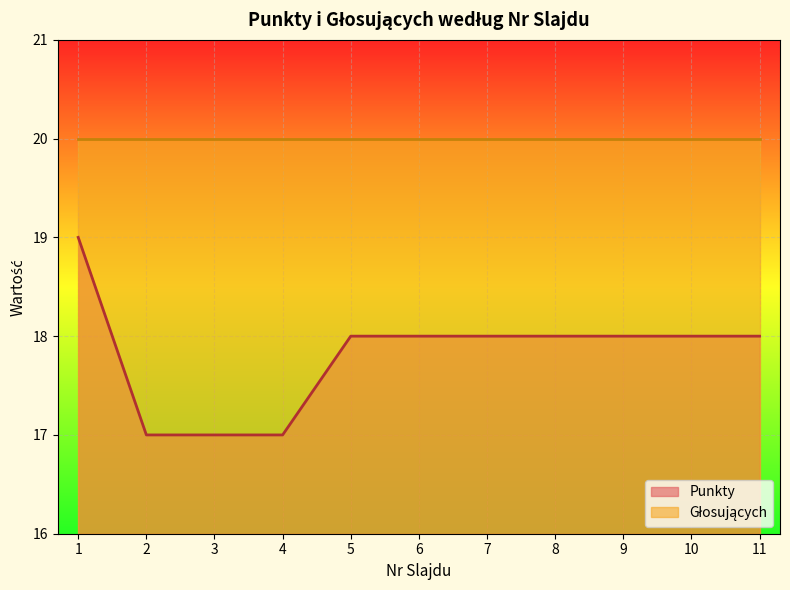

The value at 3 is 17. True or false?

True